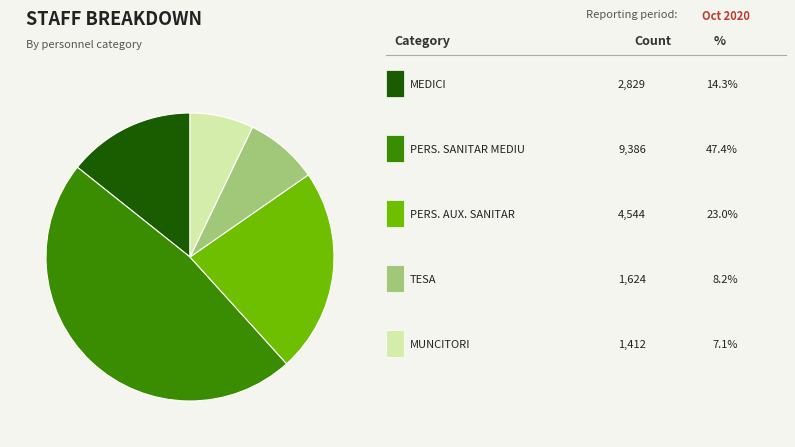

Is there any slice that represents more than half of the pie?

No